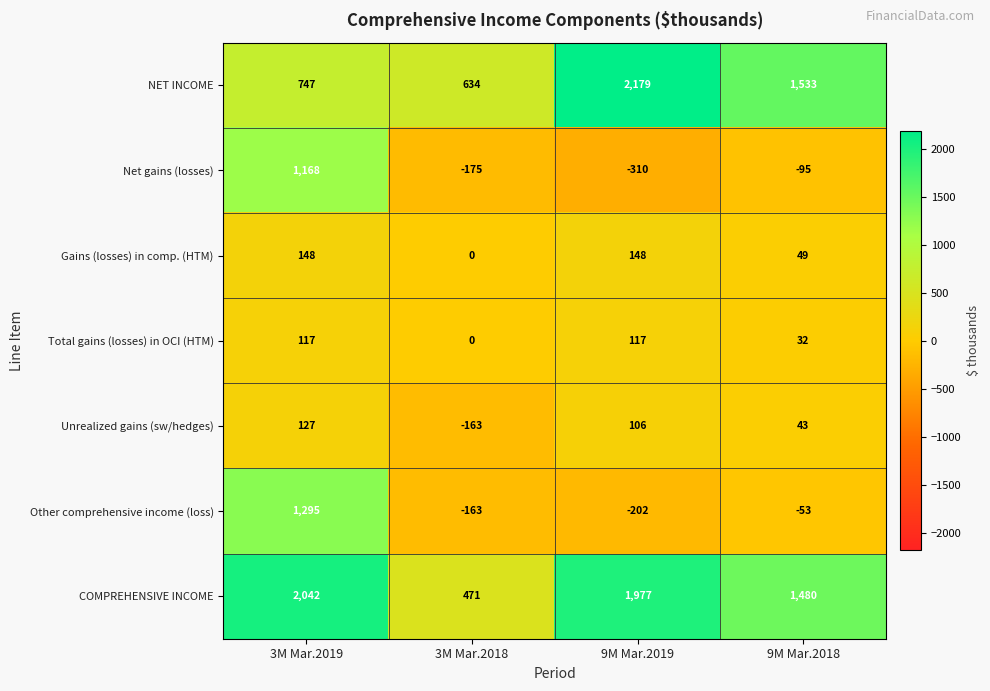

At which category does the chart reach its minimum across all series?

9M Mar.2019